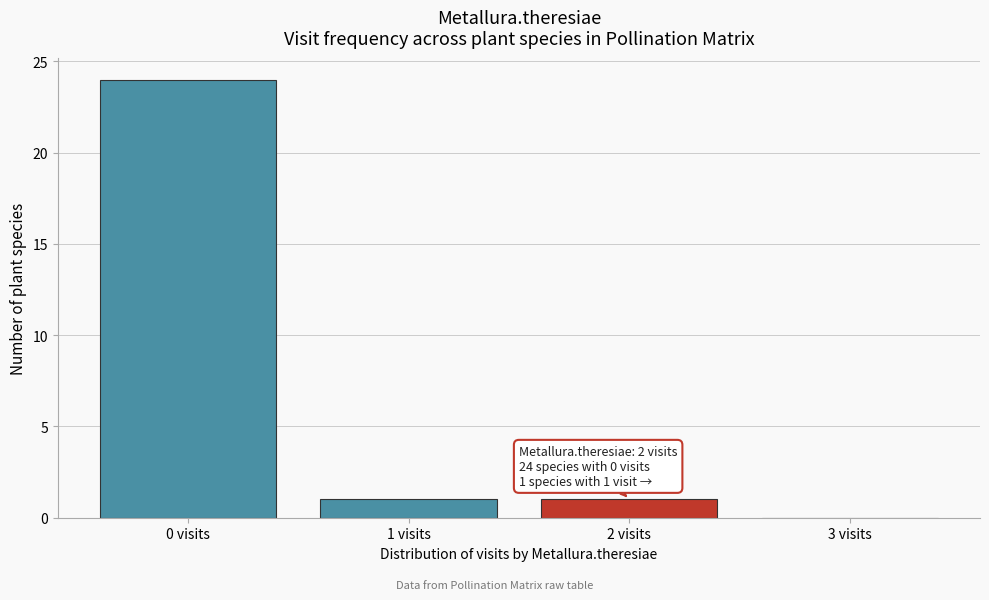

Reading left to right, list all the values displayed in this chart.

0 visits=24	1 visits=1	2 visits=1	3 visits=0